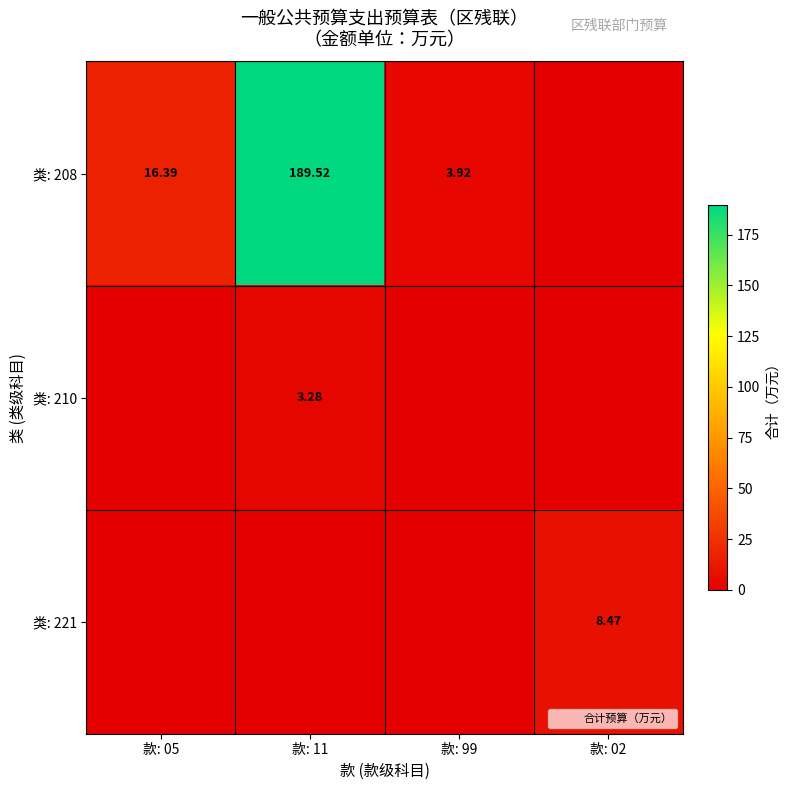

What is the difference between the maximum and second lowest values in the 类: 210 series?

3.3